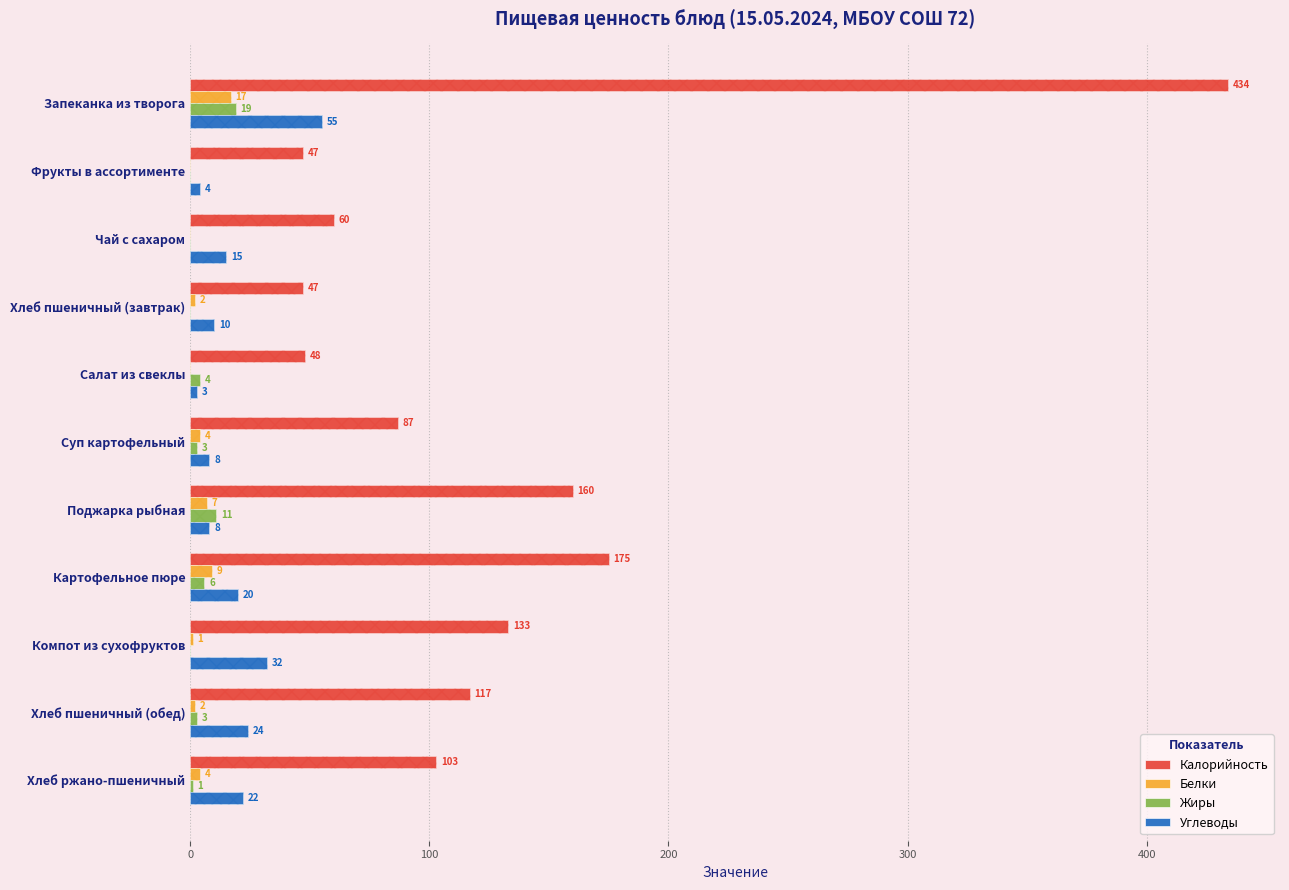

True or false: Углеводы has a value of 55 at Запеканка из творога.

True